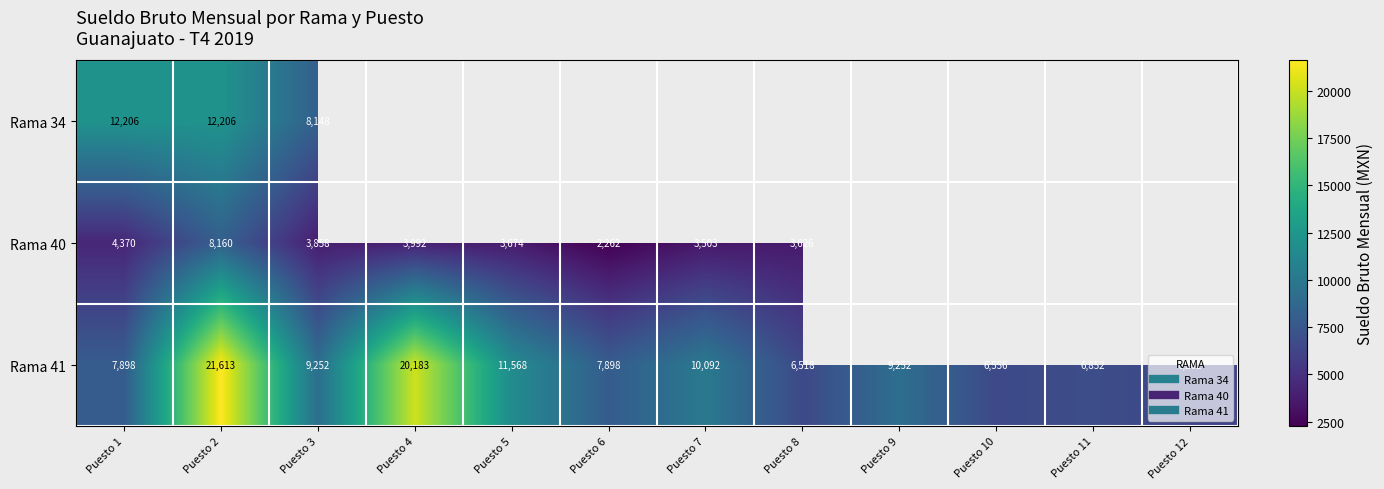

Which series has the largest total across all categories?

Rama 41